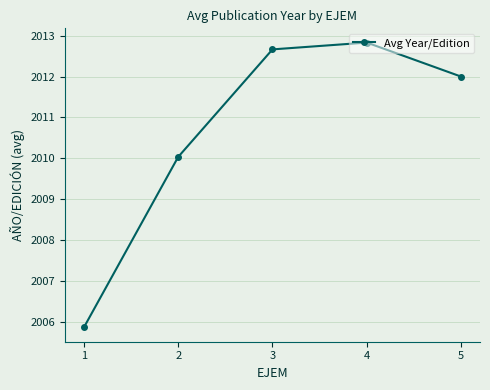

Reading left to right, list all the values displayed in this chart.

1=2005.9	2=2010.0	3=2012.7	4=2012.8	5=2012.0